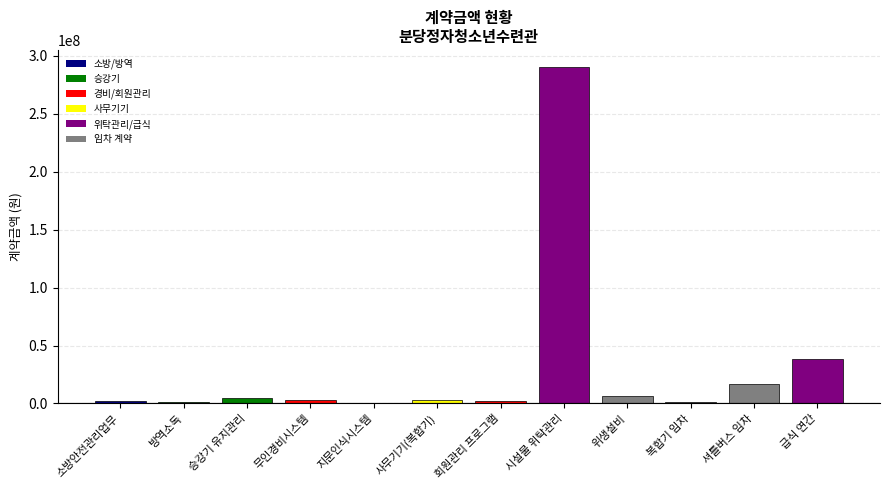

What is the sum of all values?

371249000